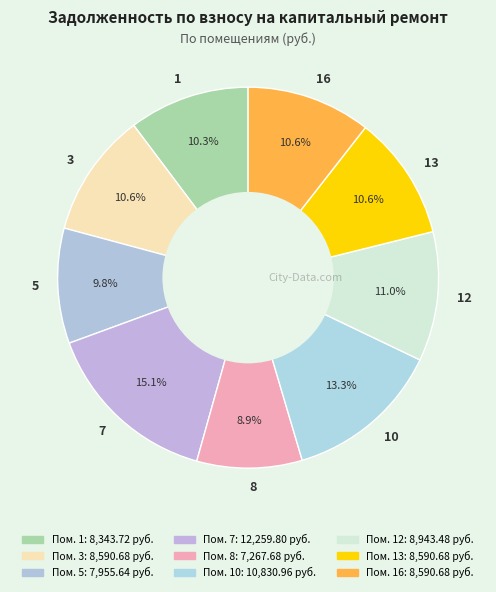

Is there any slice that represents more than half of the pie?

No